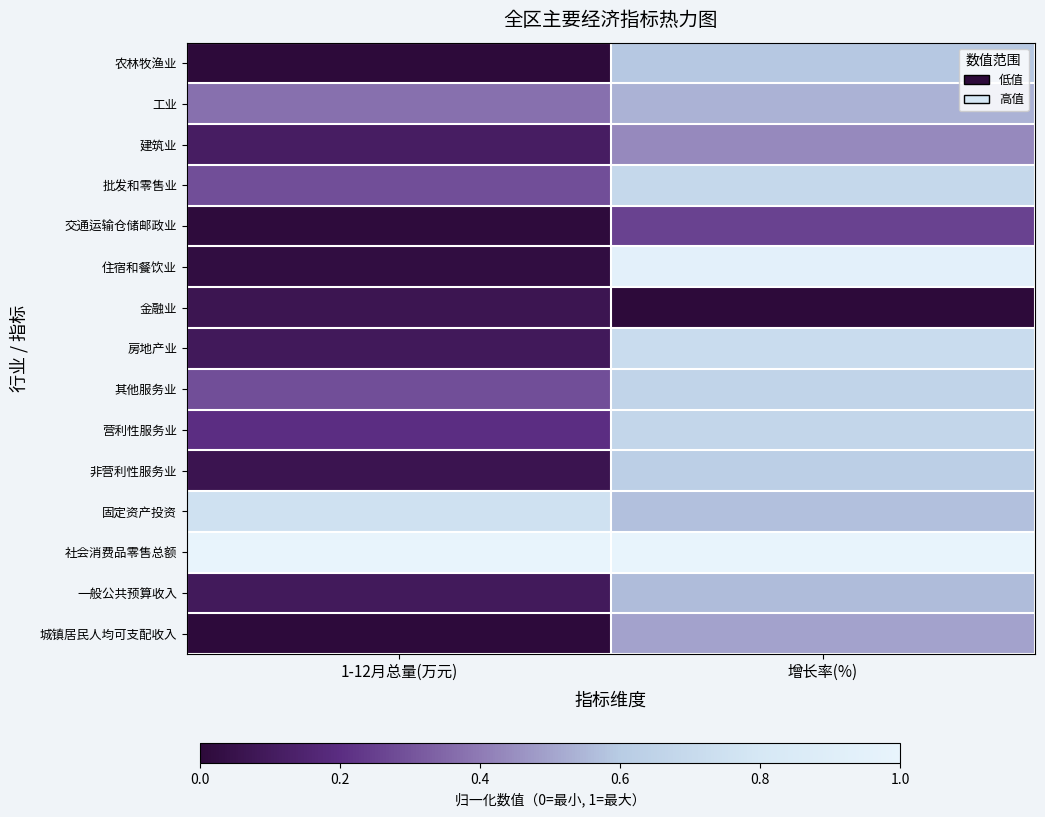

Rank the series at 1-12月总量(万元) from lowest to highest value.

农林牧渔业, 城镇居民人均可支配收入, 交通运输仓储邮政业, 住宿和餐饮业, 非营利性服务业, 金融业, 房地产业, 一般公共预算收入, 建筑业, 营利性服务业, 其他服务业, 批发和零售业, 工业, 固定资产投资, 社会消费品零售总额